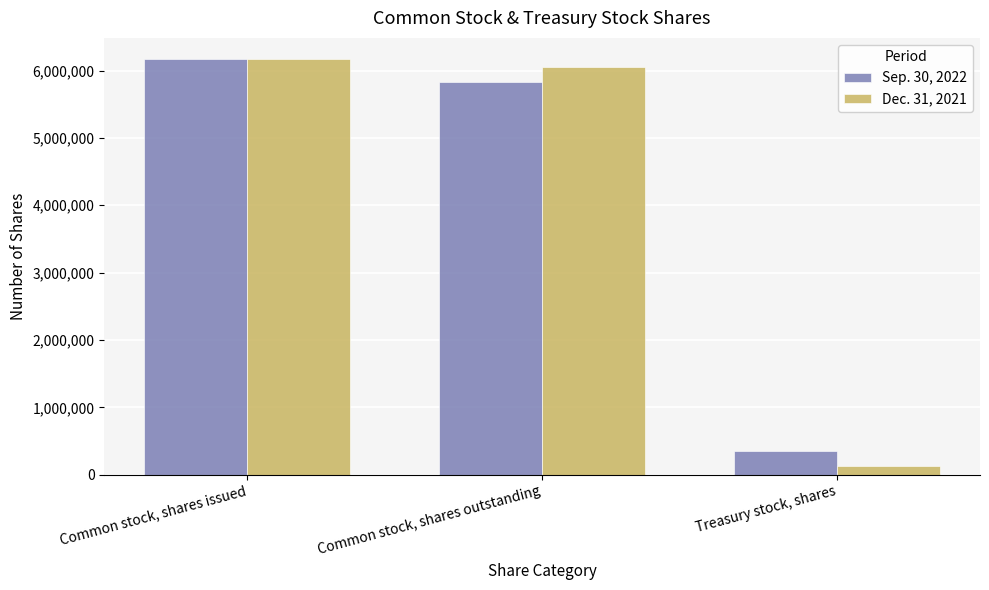

Between Common stock, shares outstanding and Treasury stock, shares, which series saw the biggest shift?

Dec. 31, 2021